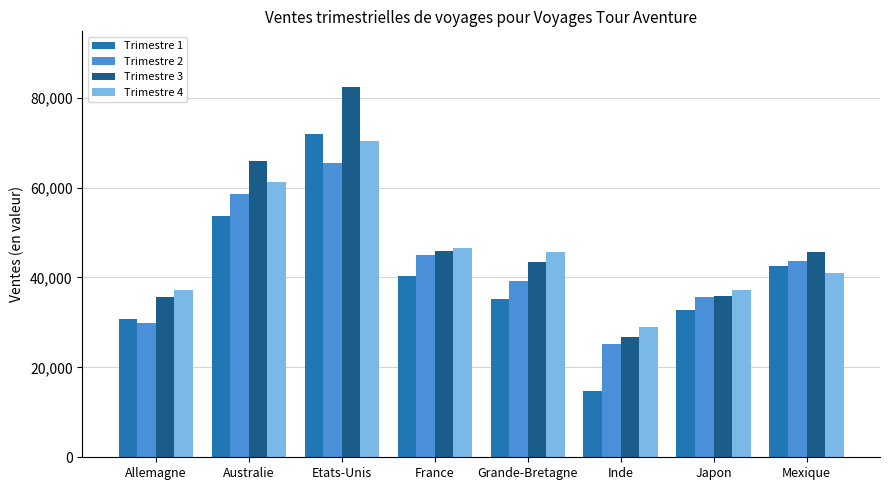

What is the label of the 3rd bar from the left?

Etats-Unis